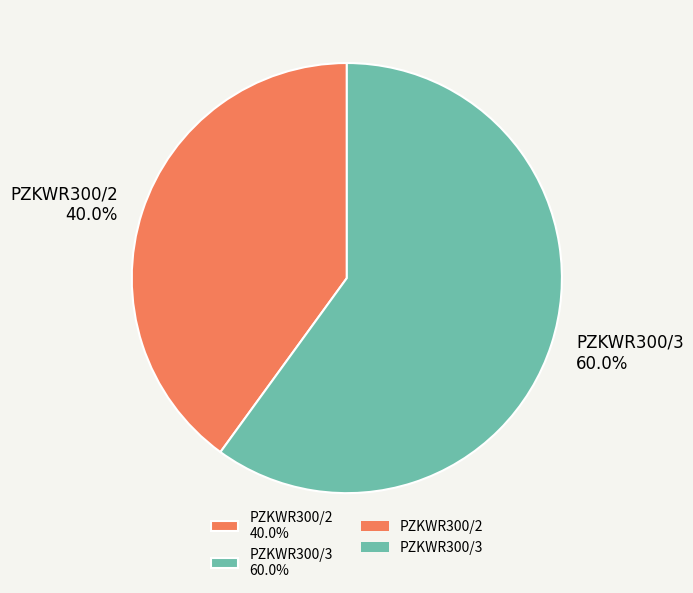

To the nearest percent, what is the difference between the largest and smallest slice percentages?

20%